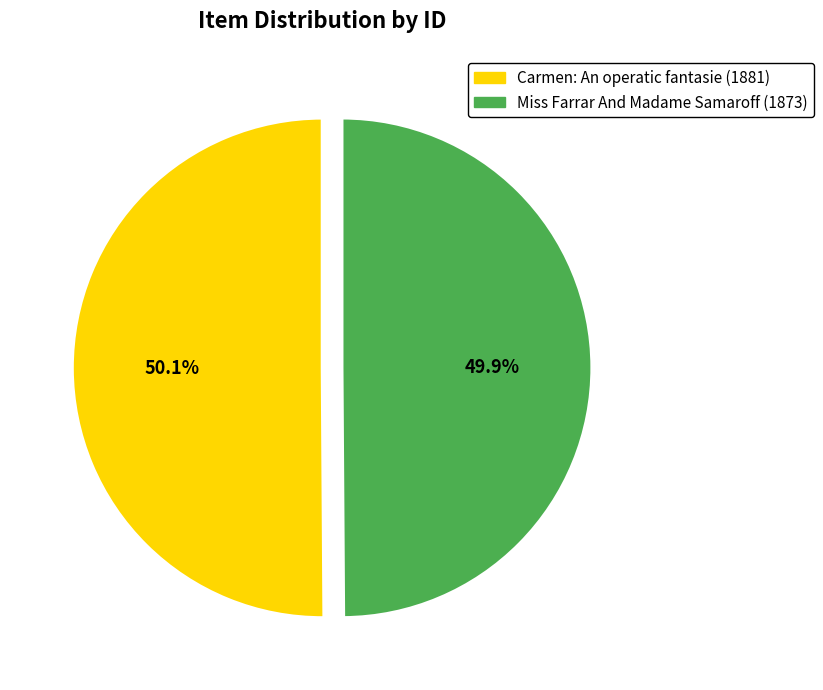

How many slices are in this pie chart?

2